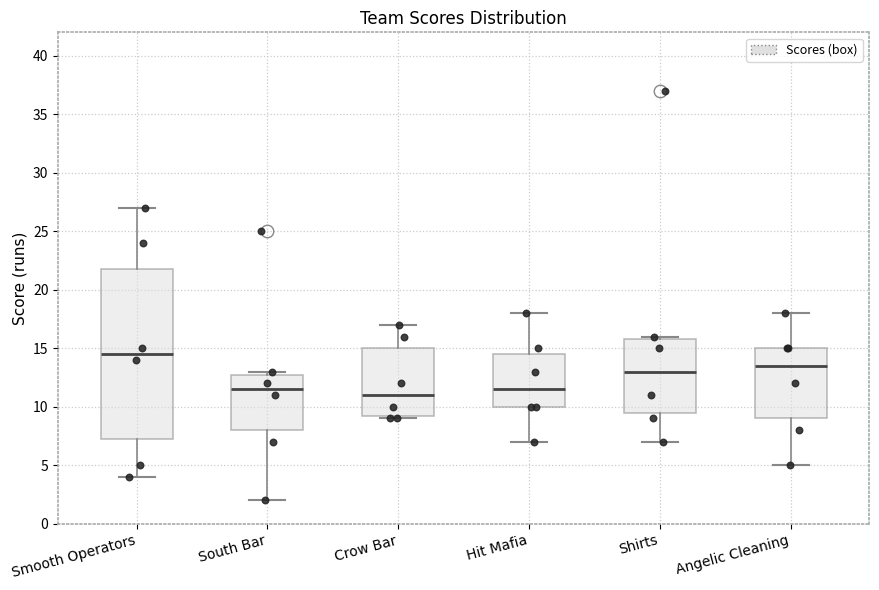

Where does the lower whisker of the box for South Bar end on the y-axis? The values are not printed on the chart, so give them approximately, as read against the axis.

2.0